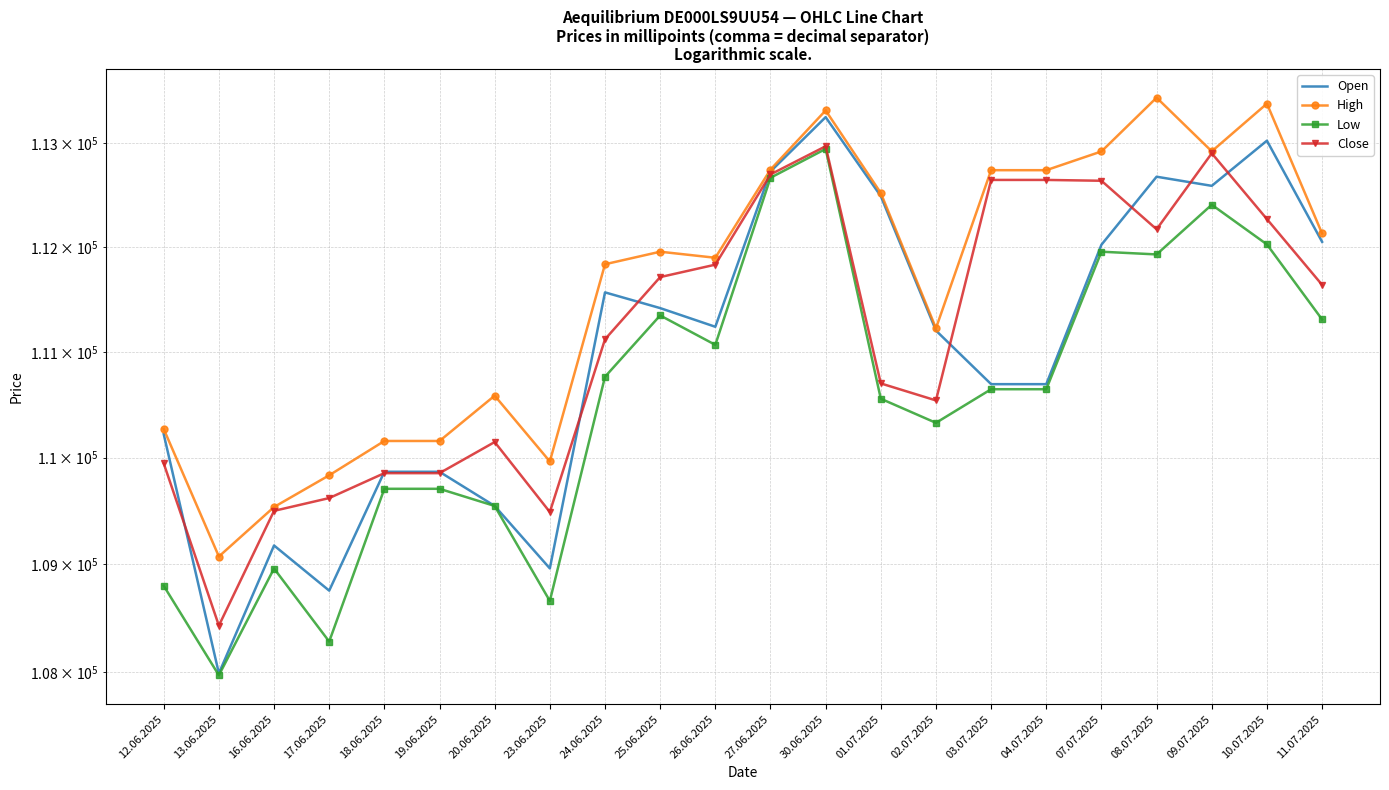

How many interior local valleys does the High series have?

5